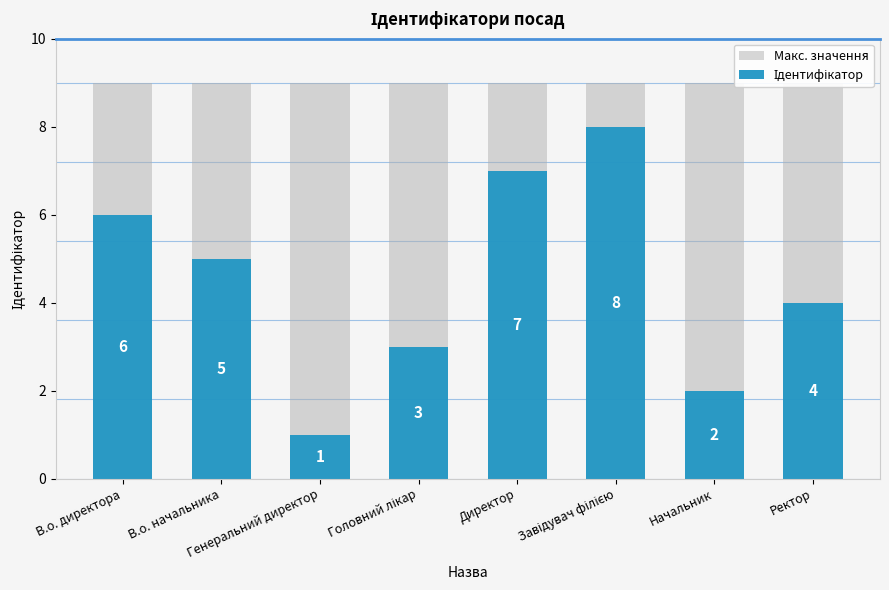

True or false: Макс. значення has a value of 13 at Директор.

False